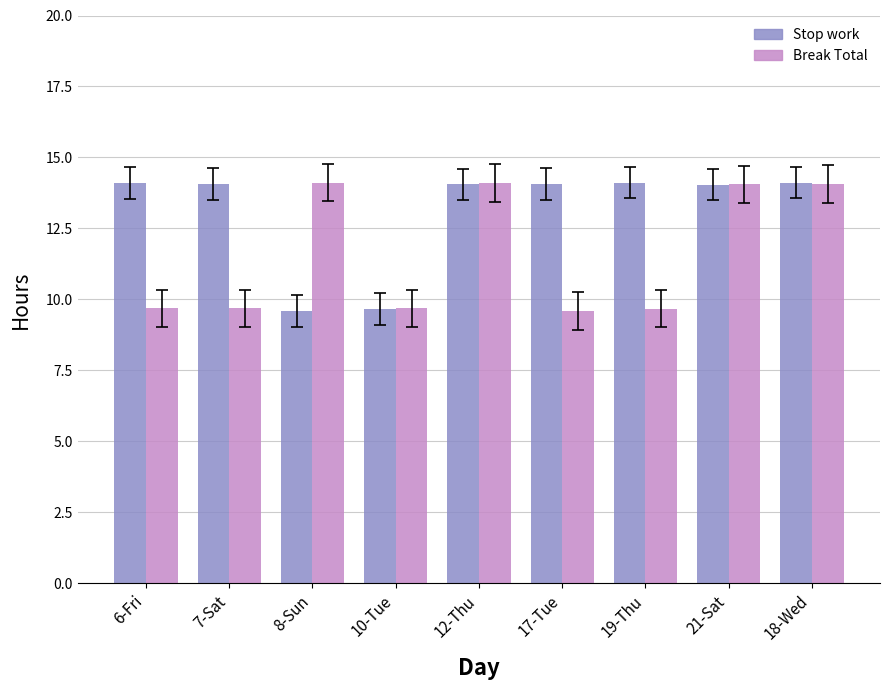

What is the minimum value for Break Total?

9.6